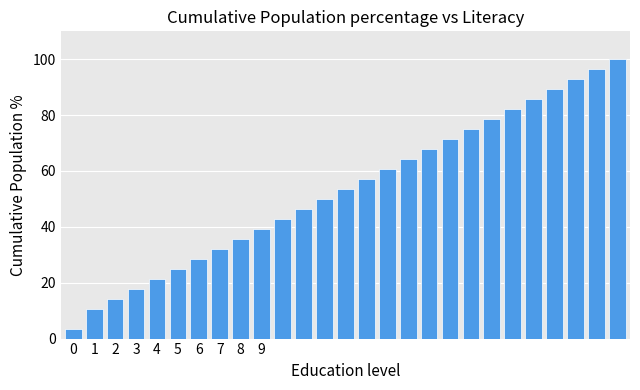

How many bars are there in total?

27